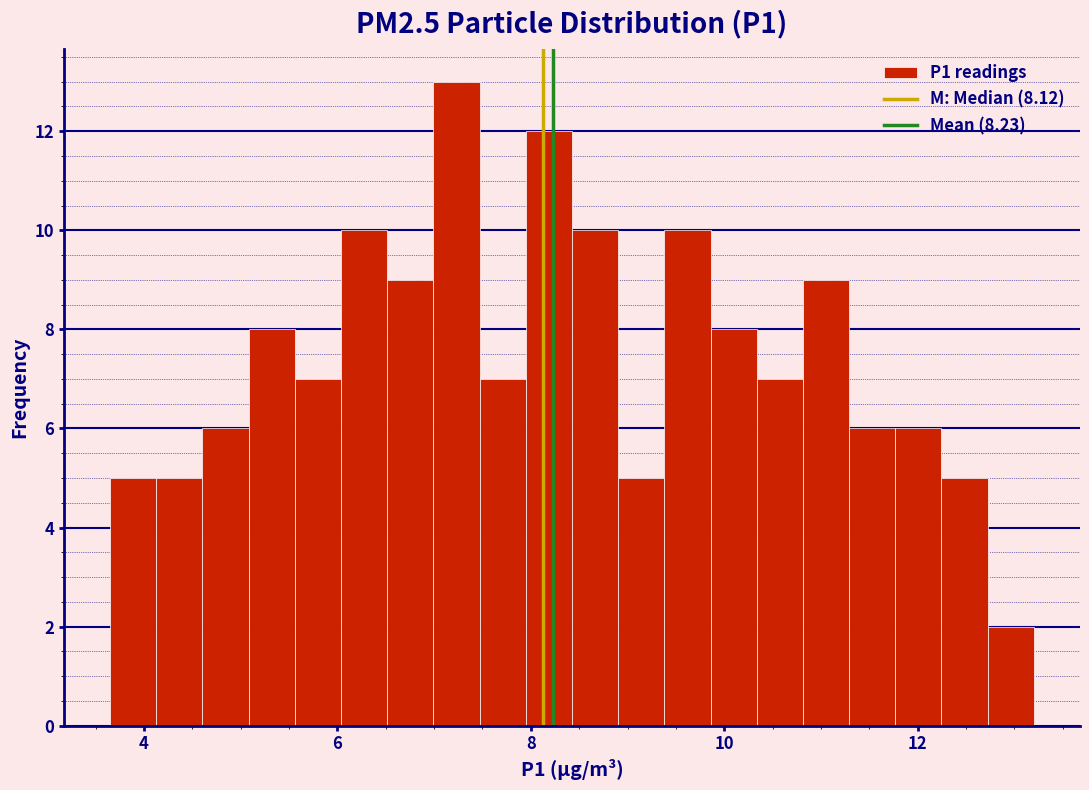

Read against the x-axis, roughly where is the centre of the tallest bar?

7.2